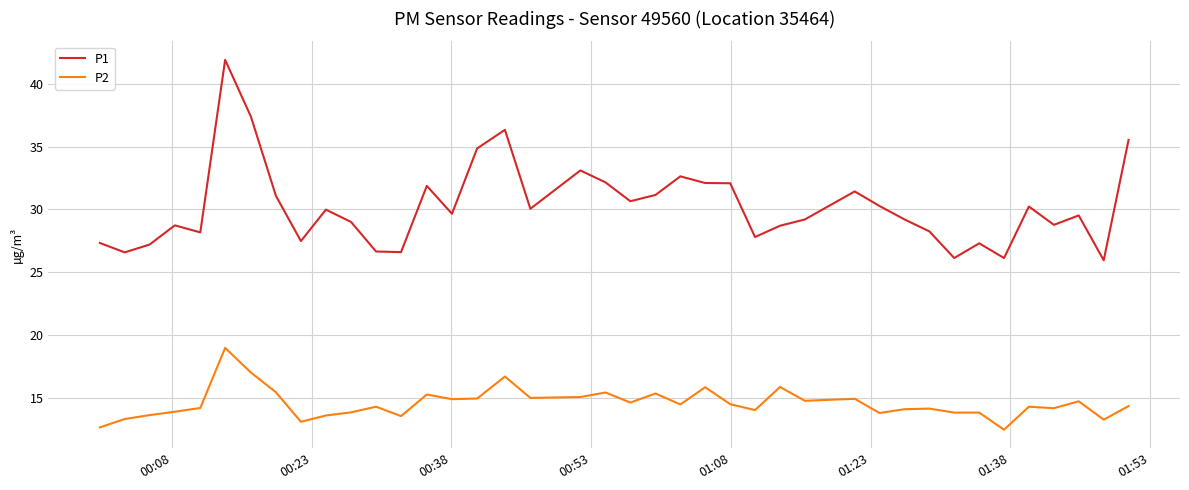

What is the smallest value displayed?

12.5